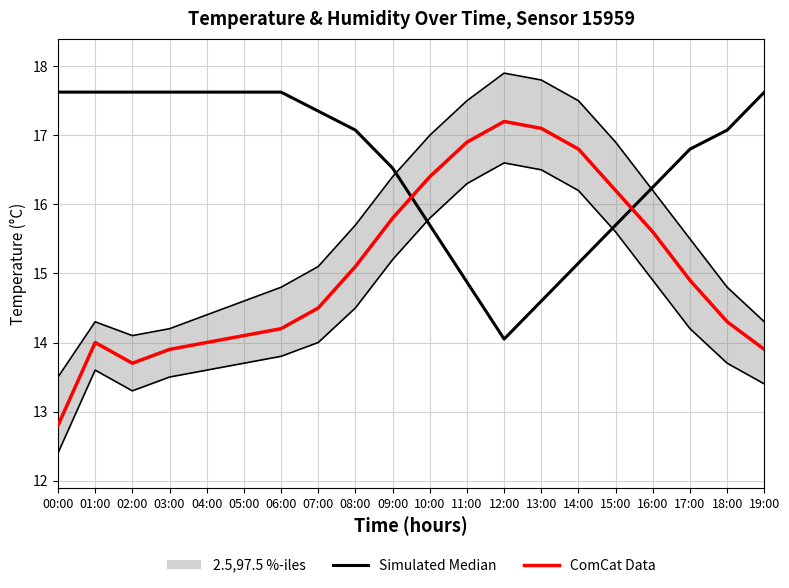

Which series changed the most between 14:00 and 18:00?

ComCat Data